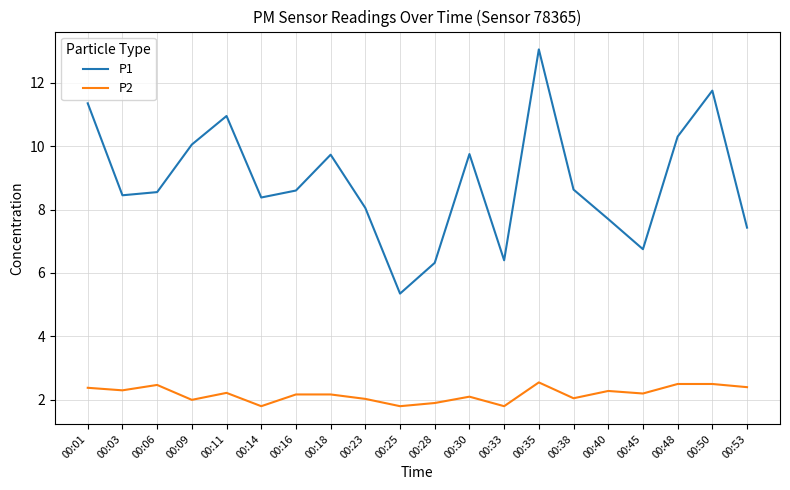

True or false: P1 has more than 1 points higher than both neighbors.

True